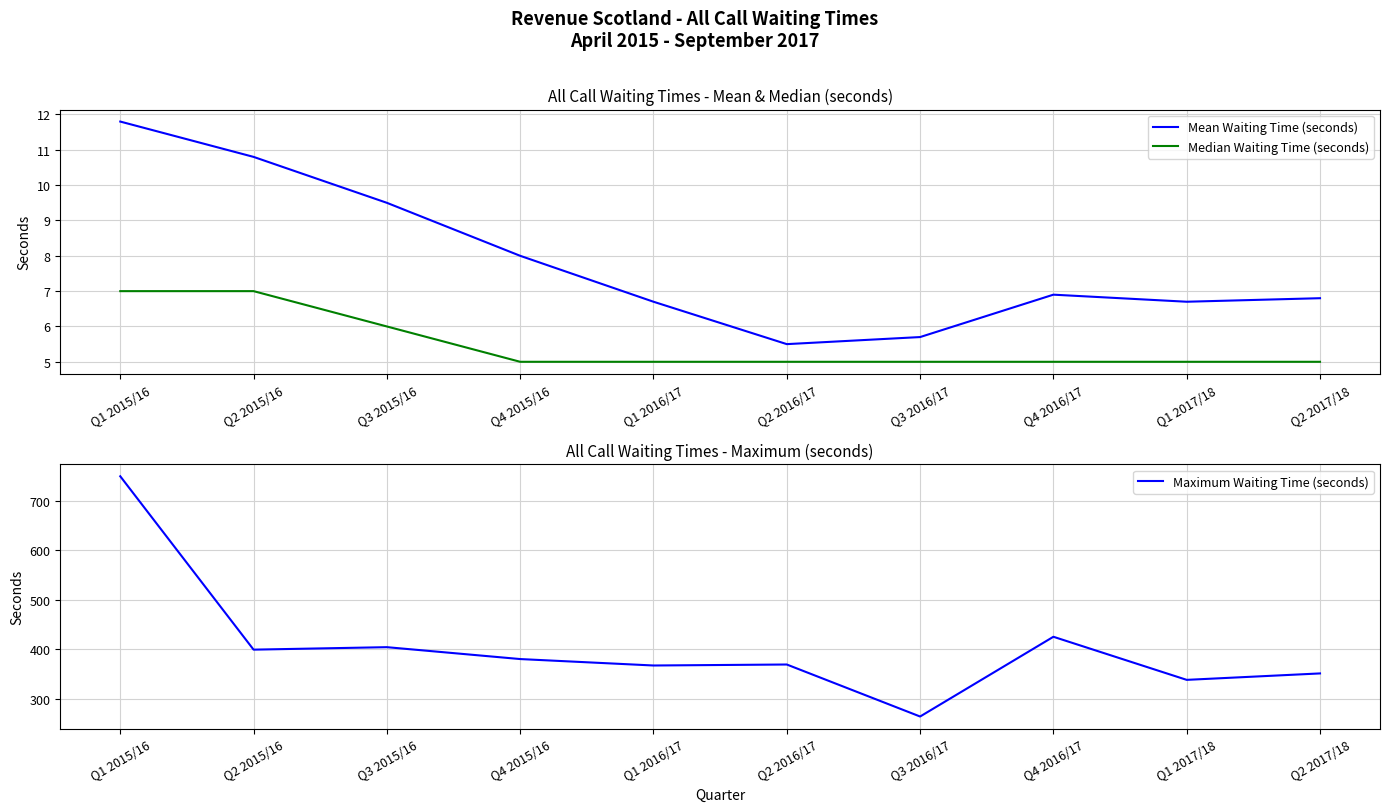

What is the greatest value displayed?

749.0